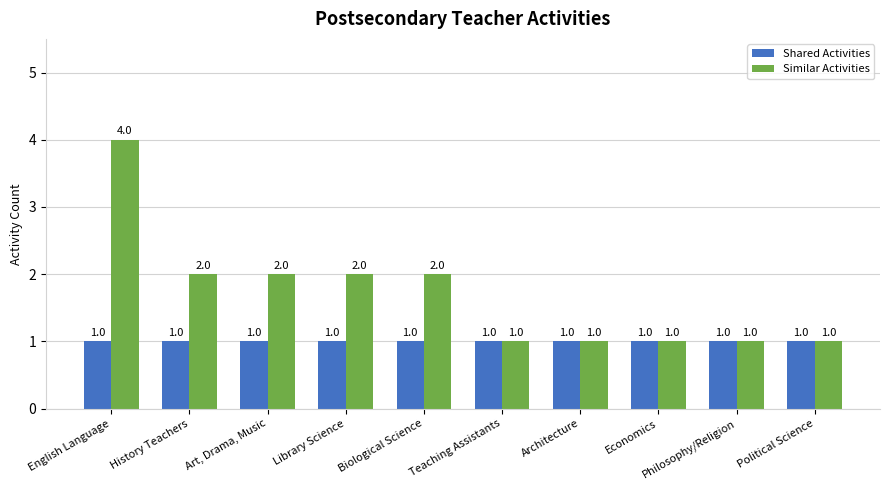

How many bars are there in total?

20